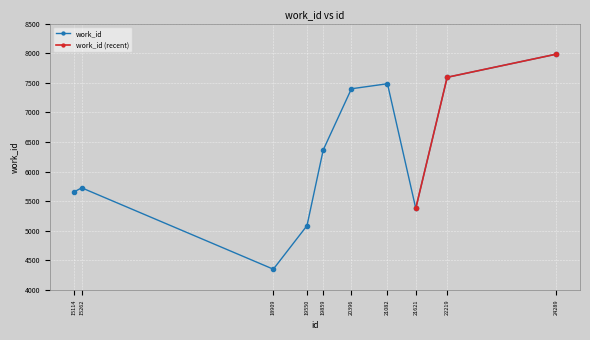

At which category does the chart reach its minimum across all series?

18909